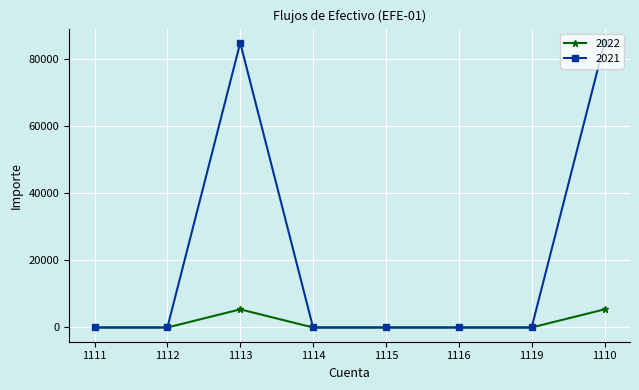

What is the average value of the 2021 series?

21205.6